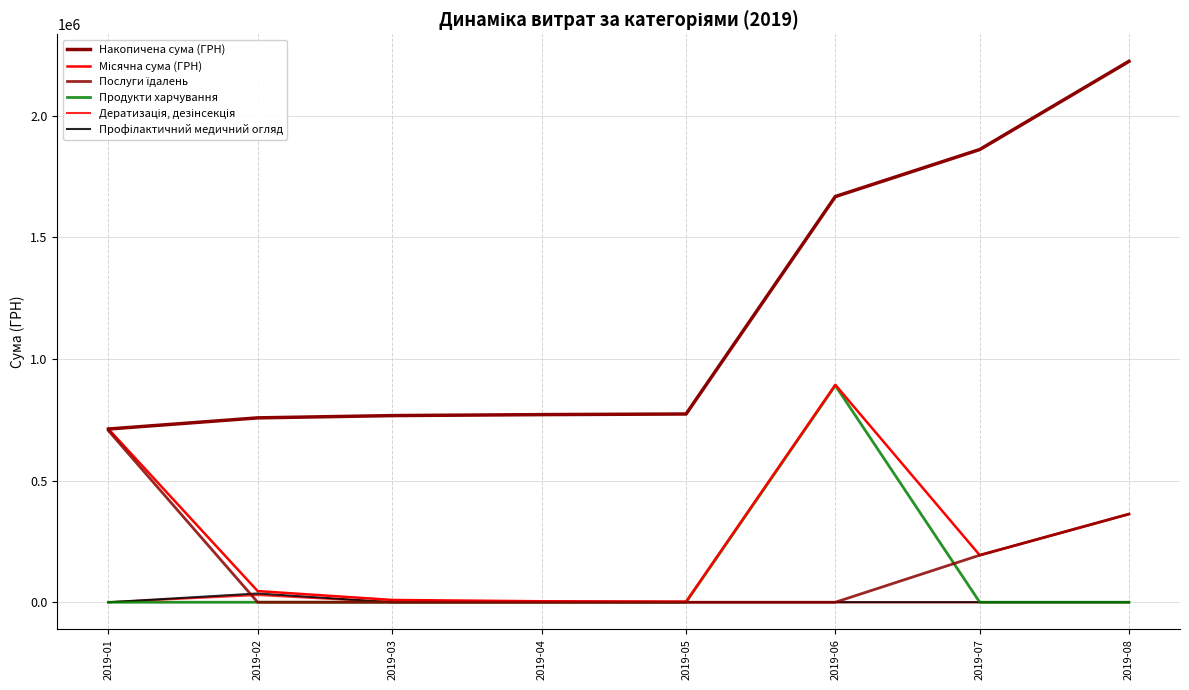

Does the chart have visible grid lines?

Yes